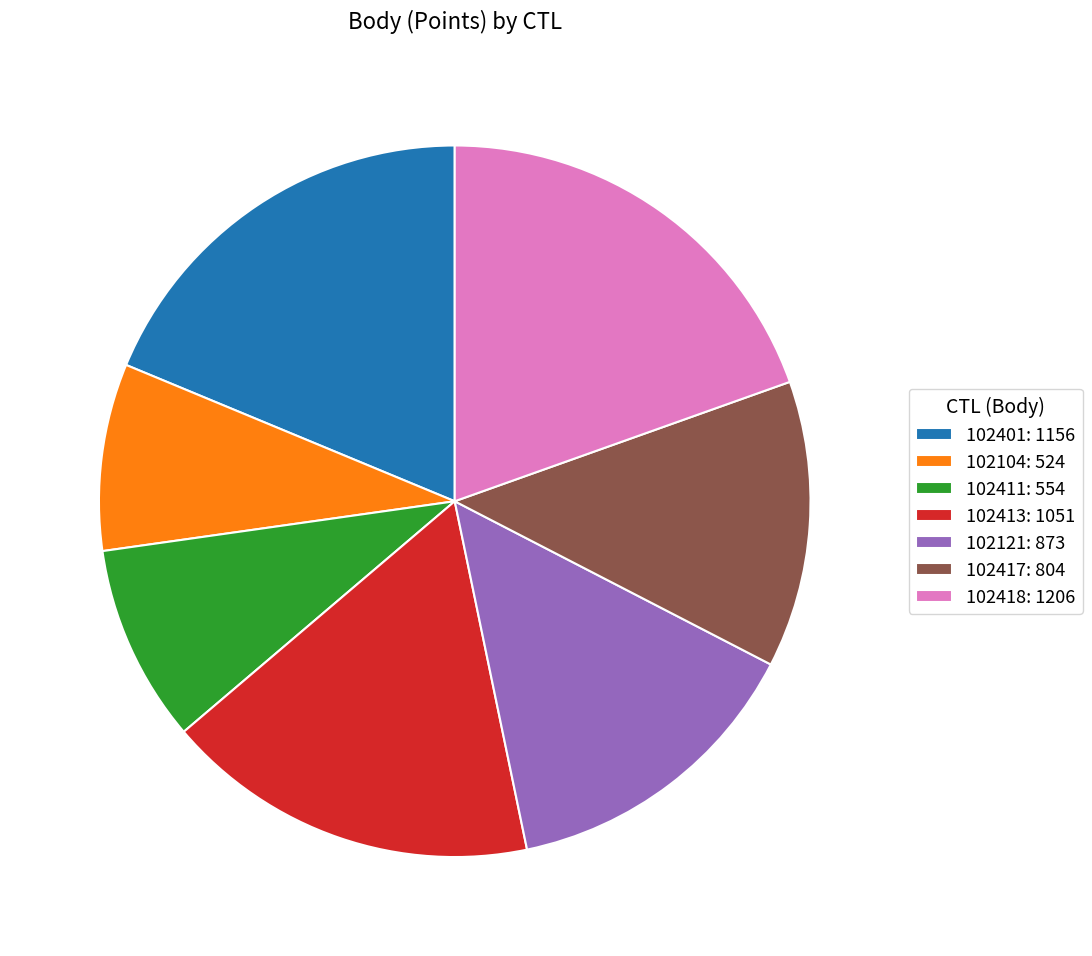

Does any single category account for the majority?

No